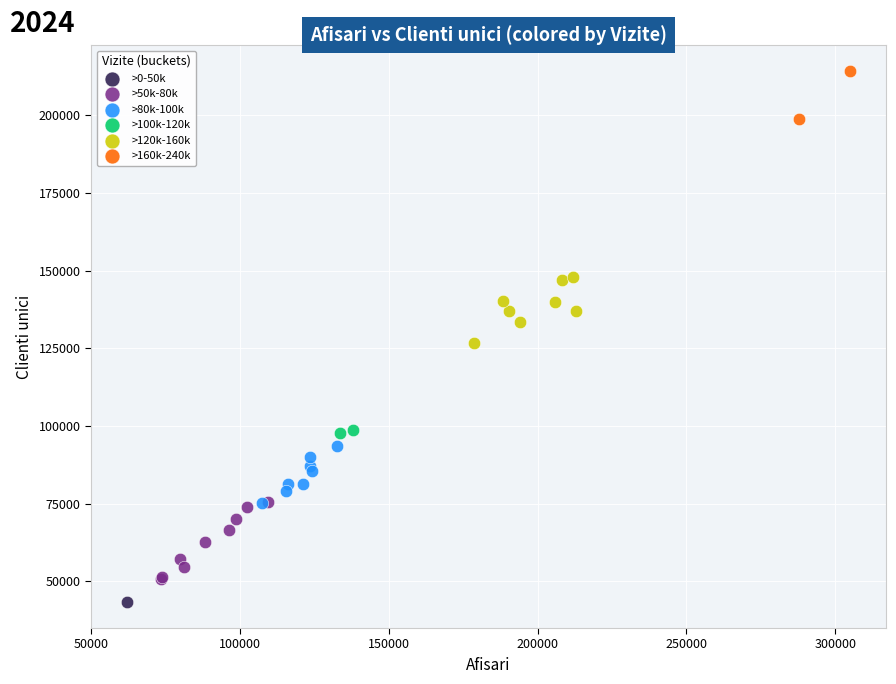

Which series reaches the maximum Y coordinate?

>160k-240k